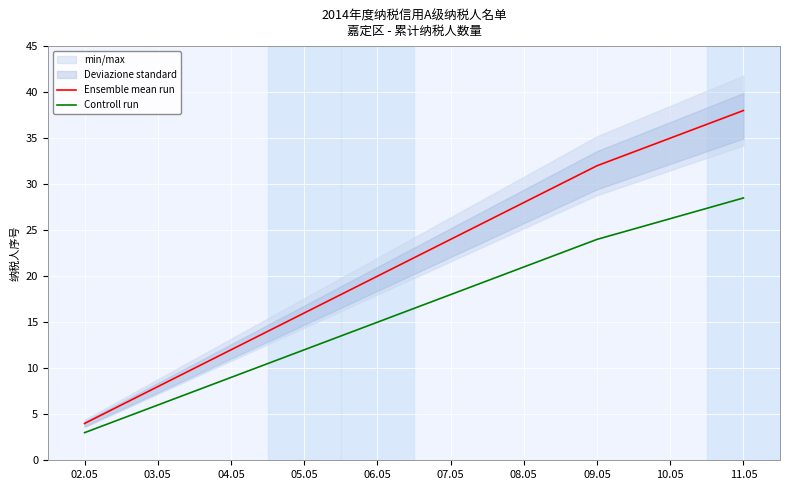

How many lines are shown in the chart?

2